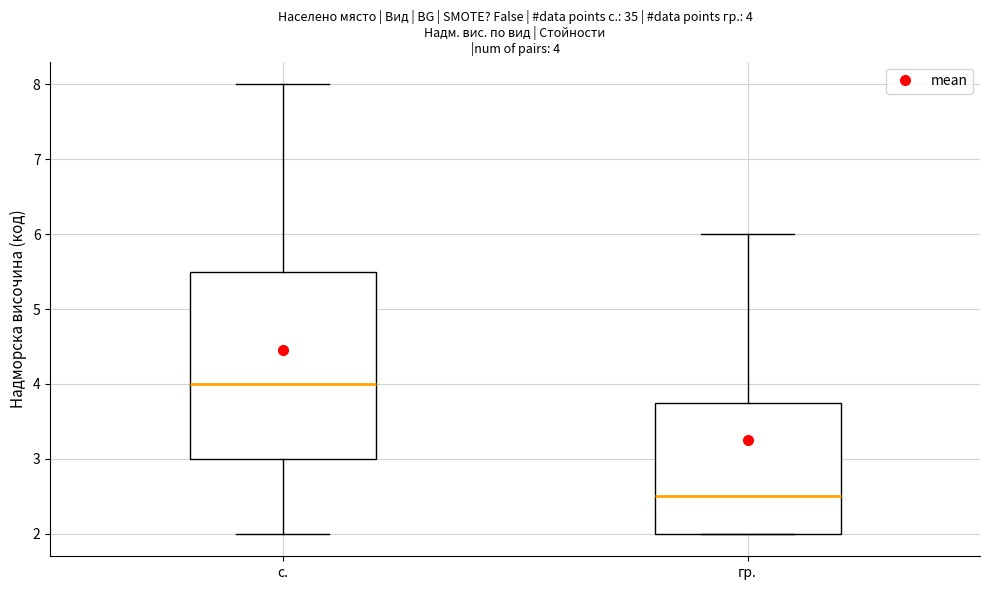

Which box has the highest median line?

с.